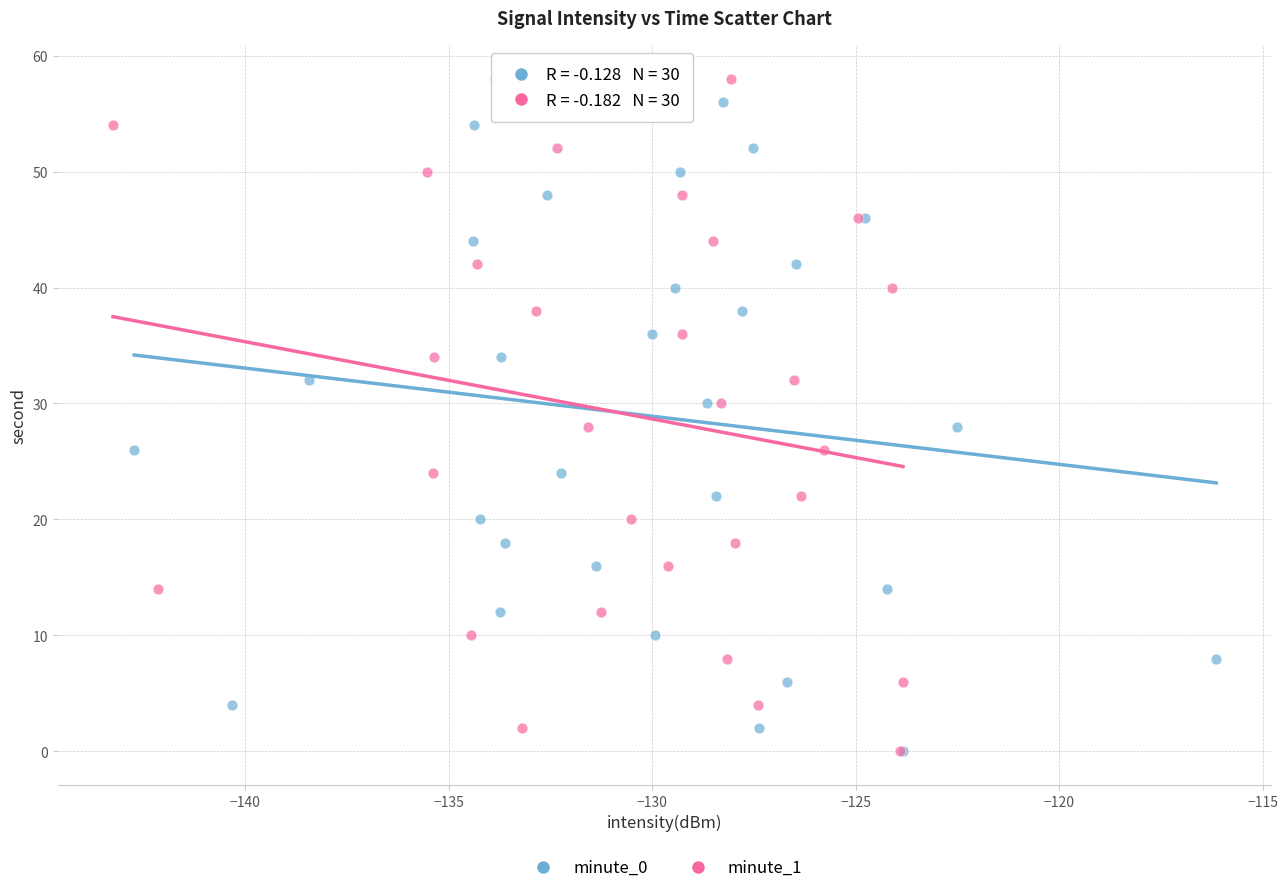

What are all the series names shown in the legend?

minute_0, minute_1